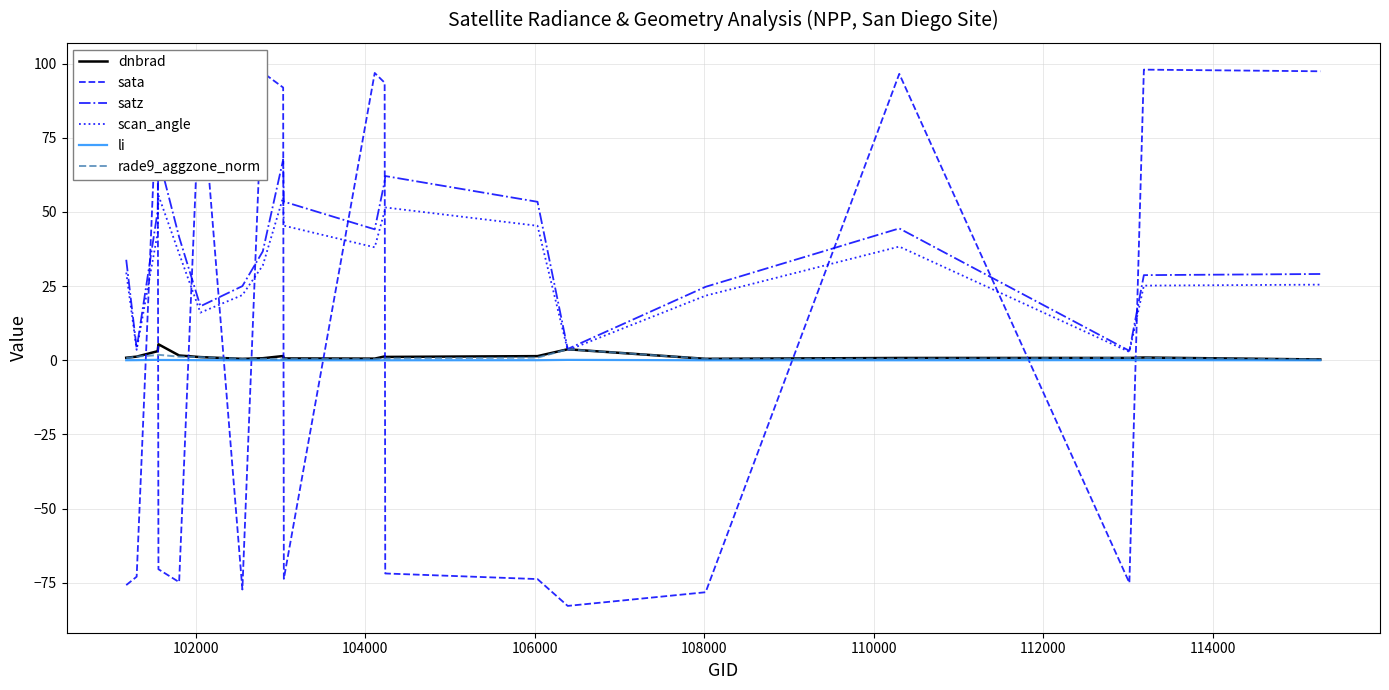

What is the maximum value shown in the chart?

98.0